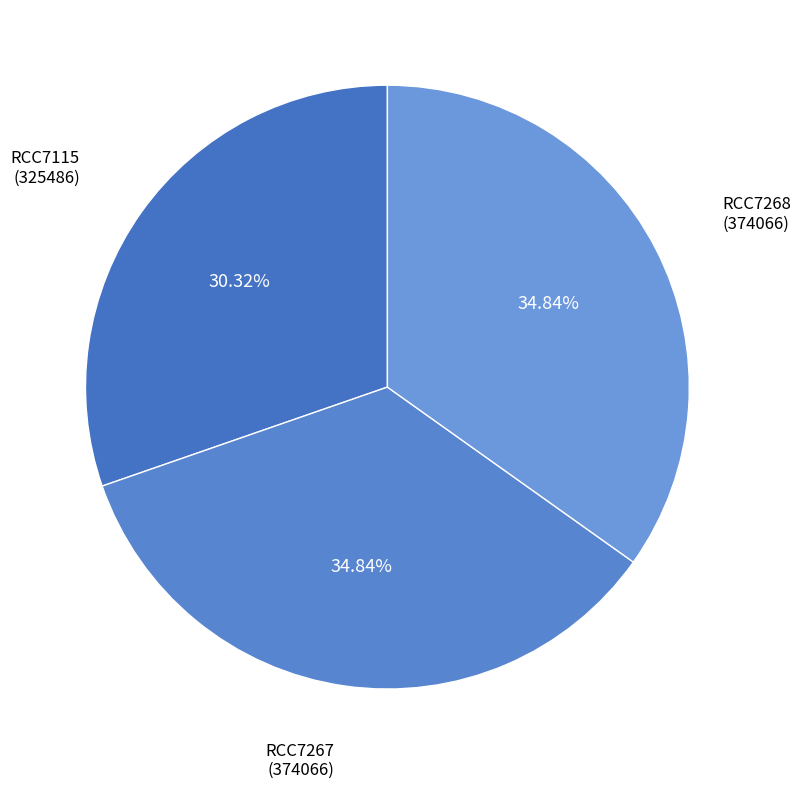

What is the largest slice in the pie chart?

RCC7267